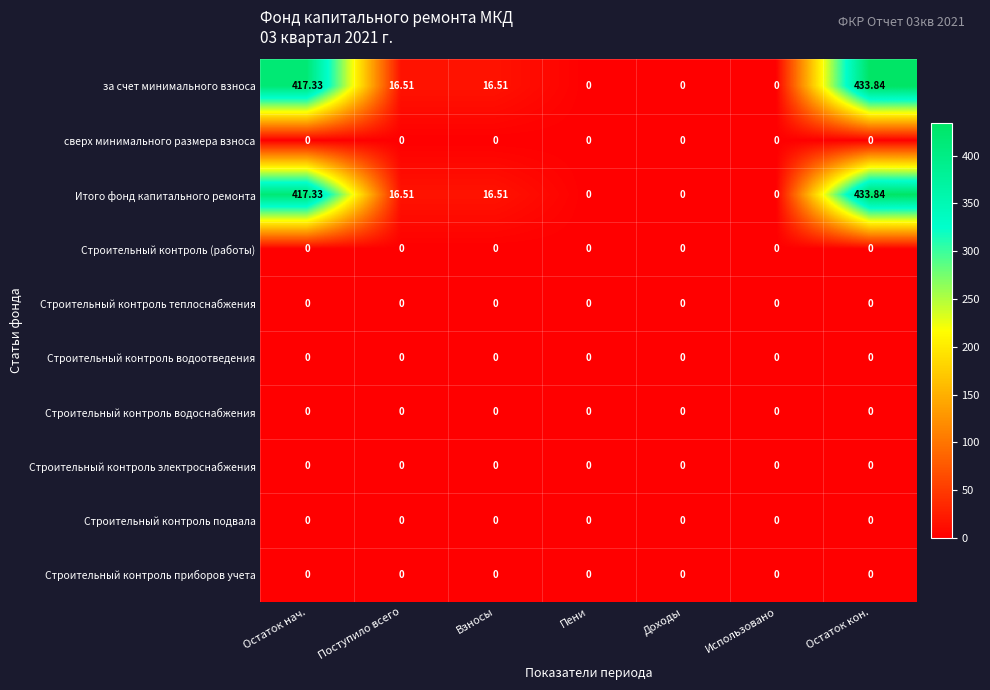

At which category is the sum across all series the highest?

Остаток кон.